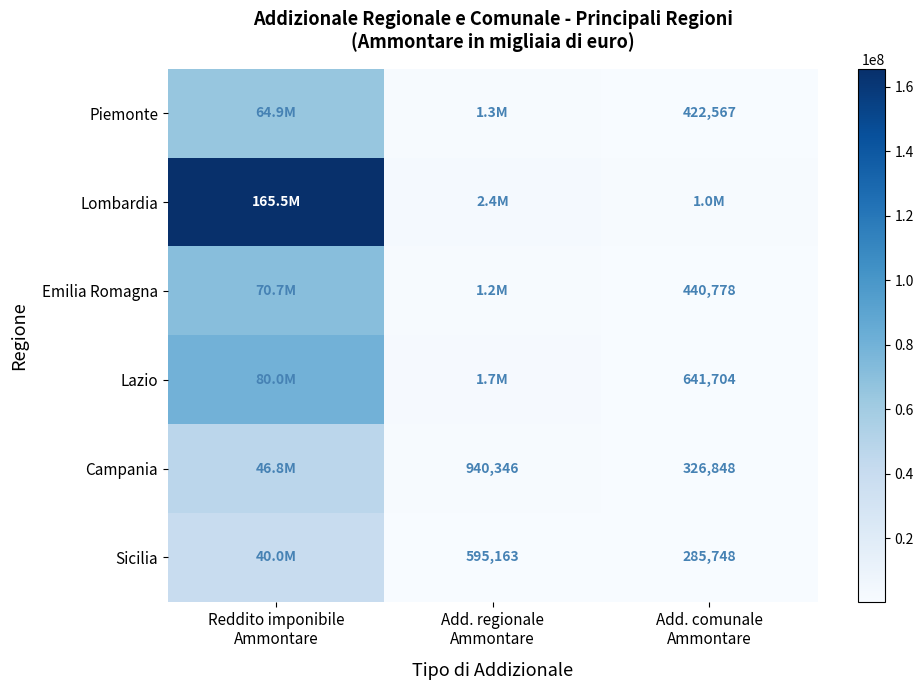

Which label corresponds to the largest value in the chart?

Reddito imponibile
Ammontare